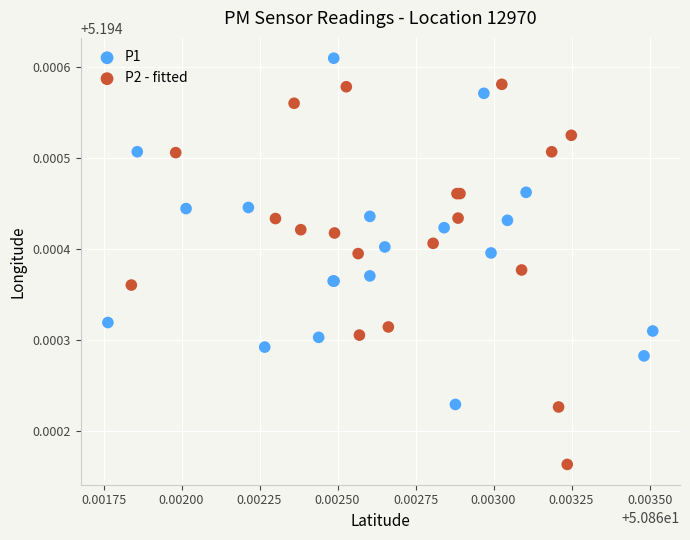

Which series reaches the minimum Y coordinate?

P2 - fitted